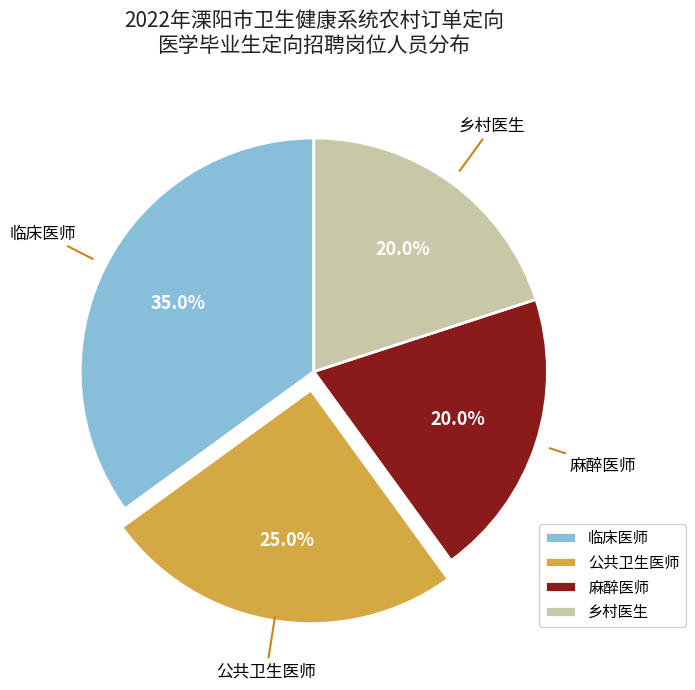

Is there a majority slice in this chart?

No